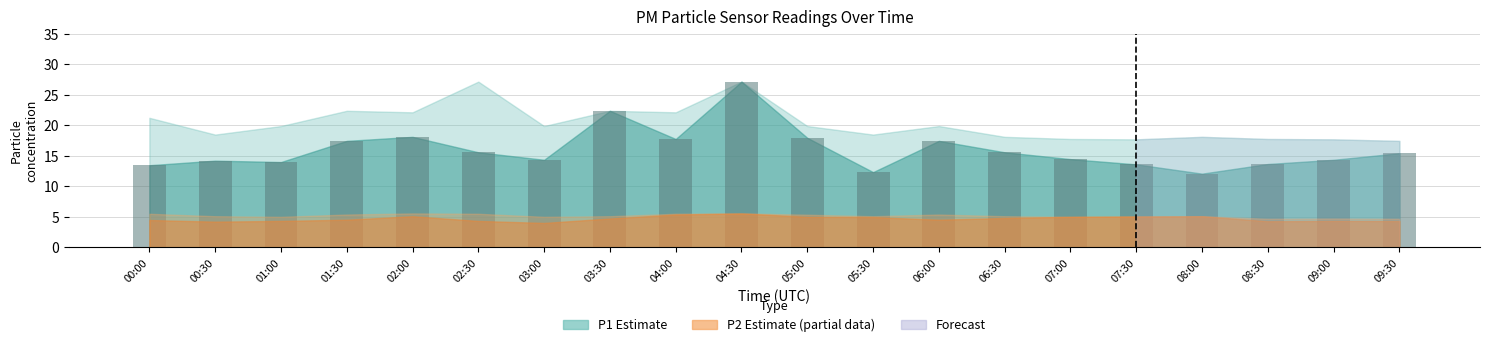

What is the difference between the values at 07:00 and 04:30?

12.7